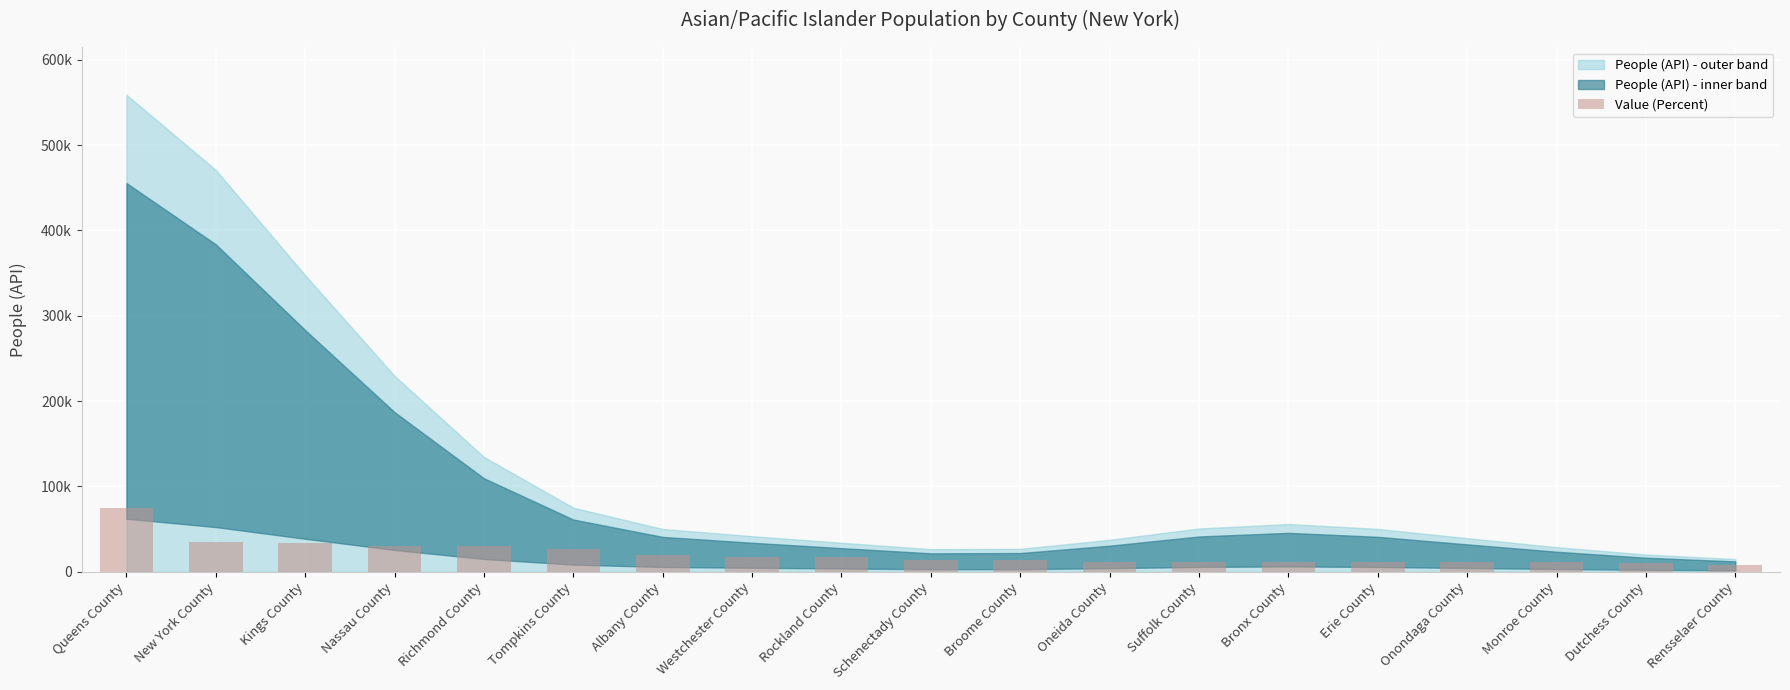

At which category does the chart reach its peak across all series?

Queens County